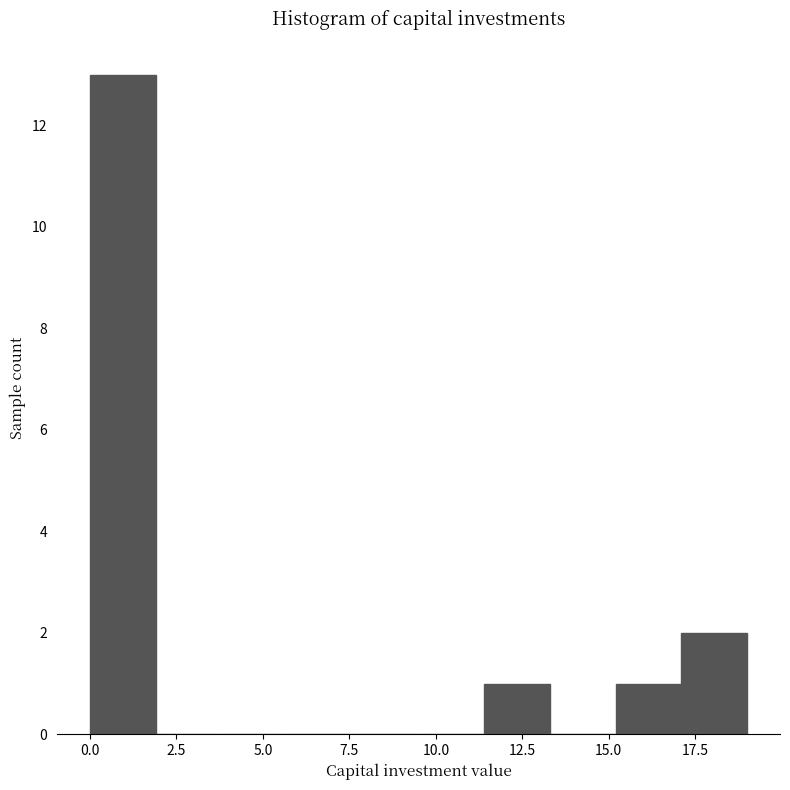

Around what value on the x-axis is the tallest bar? Give the approximate position of its centre, as read against the axis.

1.0